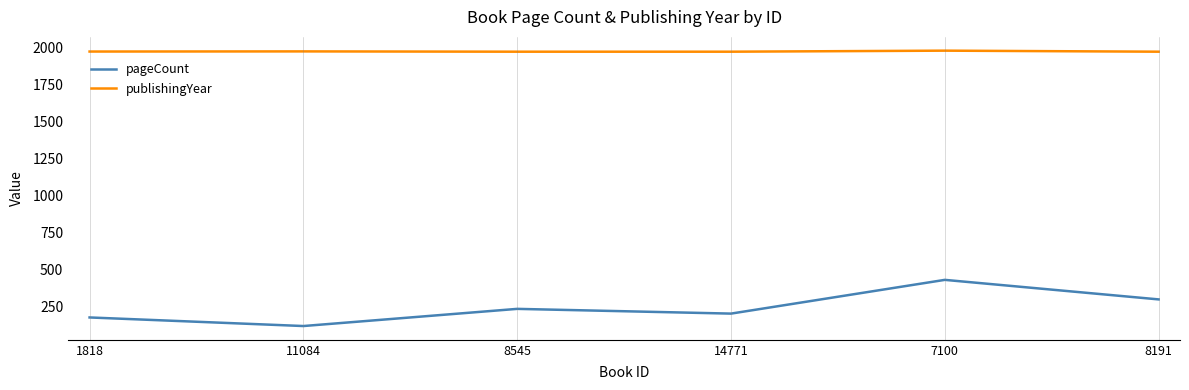

What position from the left is 1818?

1